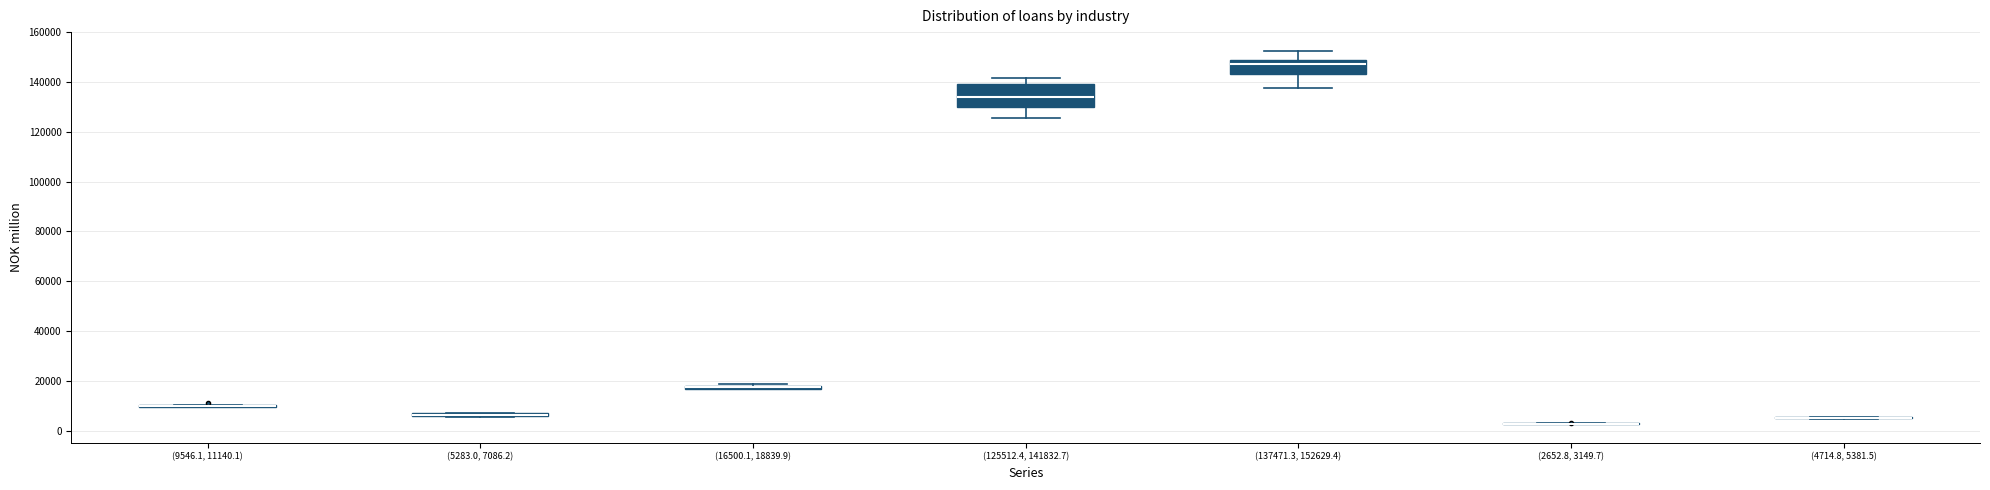

Comparing the boxes themselves (not the whiskers), which one is the tallest?

(125512.4, 141832.7)